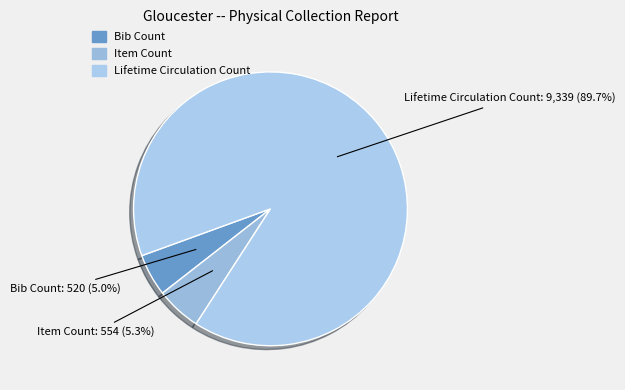

To the nearest percent, what is the average slice percentage?

33%